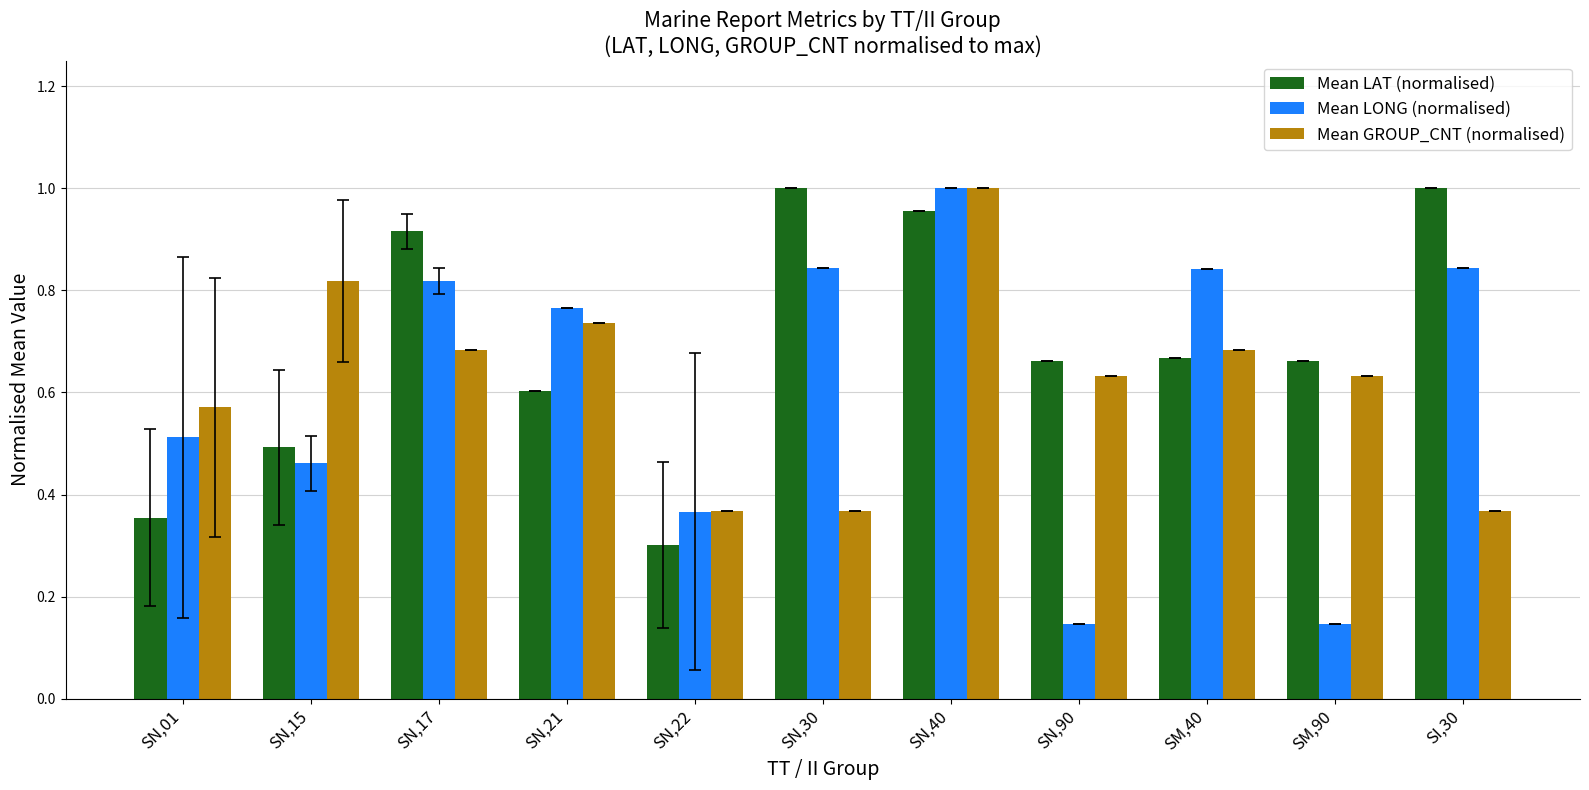

At which category is the sum across all series the highest?

SN,40